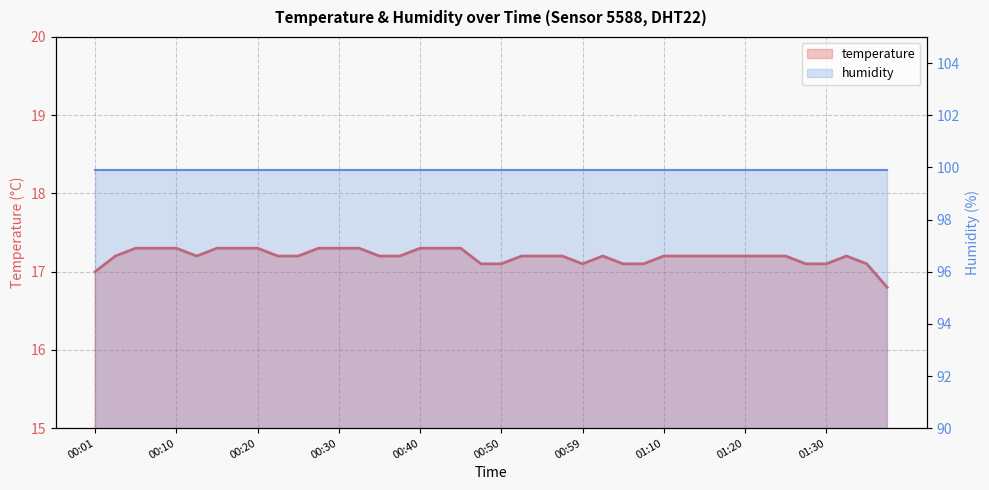

What is the sum of all values?

687.8